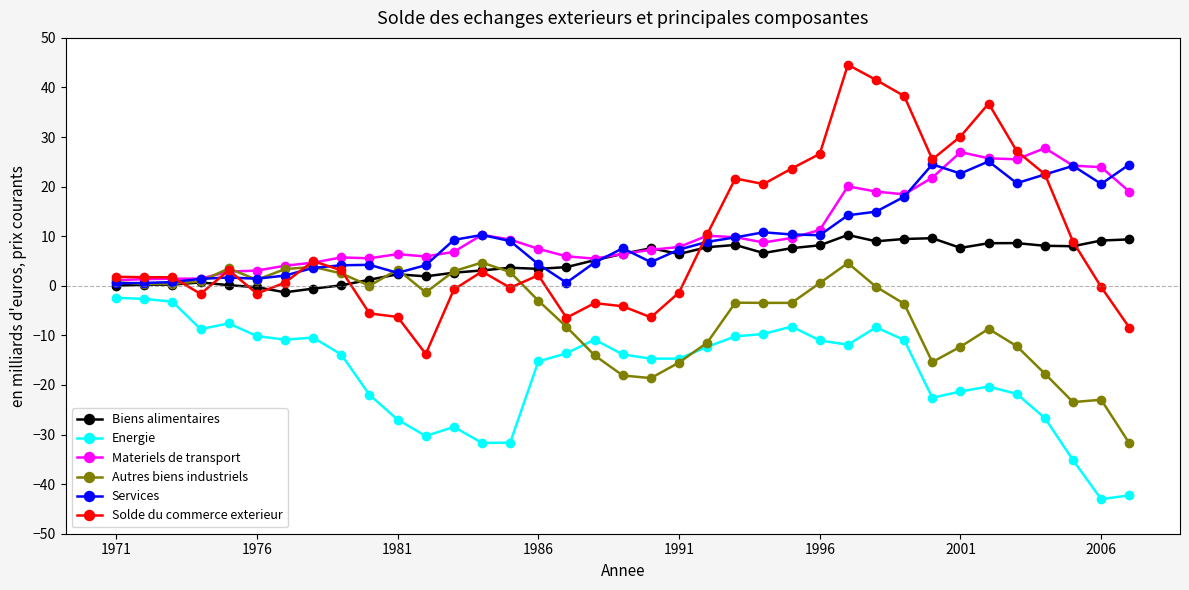

Which series has the largest range (max minus min)?

Solde du commerce exterieur